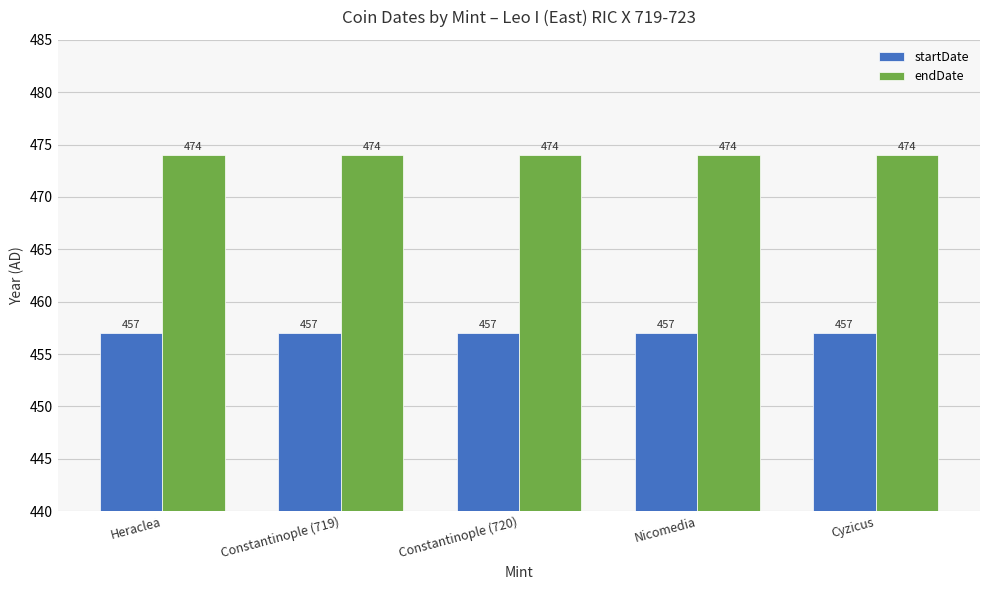

What is the label of the 1st bar from the right?

Cyzicus